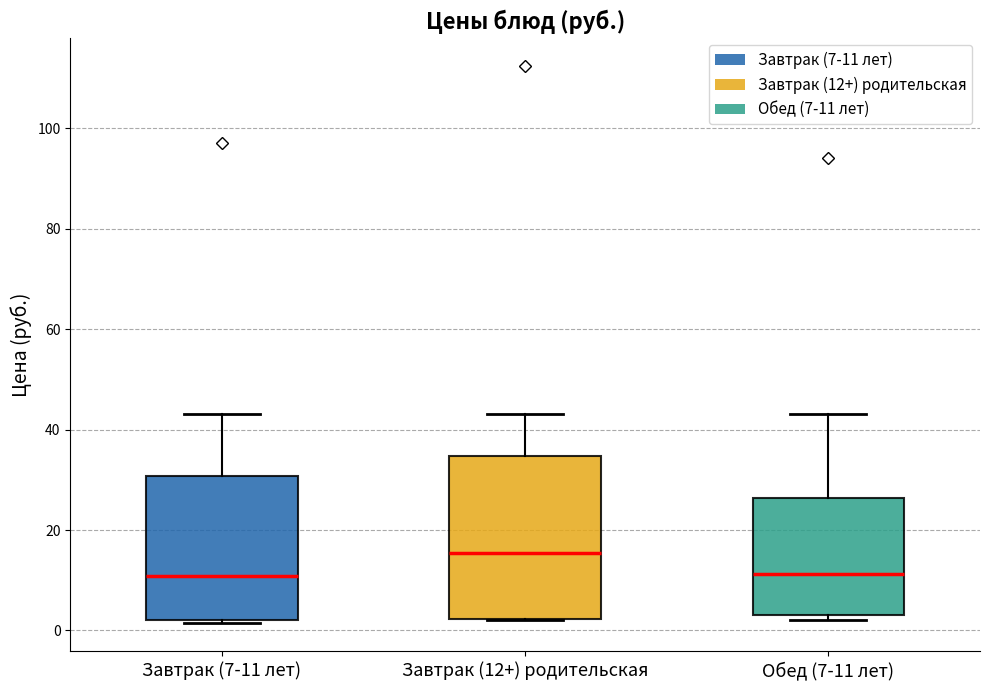

Reading left to right, transcribe this box plot: for each box, give where its median line is, the range the box spans, and where its two whiskers end, as read against the y-axis. The values are not printed on the chart, so give them approximately, as read against the axis.

Завтрак (7-11 лет): median 10, box 2 to 30, whiskers 2 (just below the box's lower edge) to 44
Завтрак (12+) родительская: median 16, box 2 to 34, whiskers 2 to 44
Обед (7-11 лет): median 12, box 4 to 26, whiskers 2 to 44